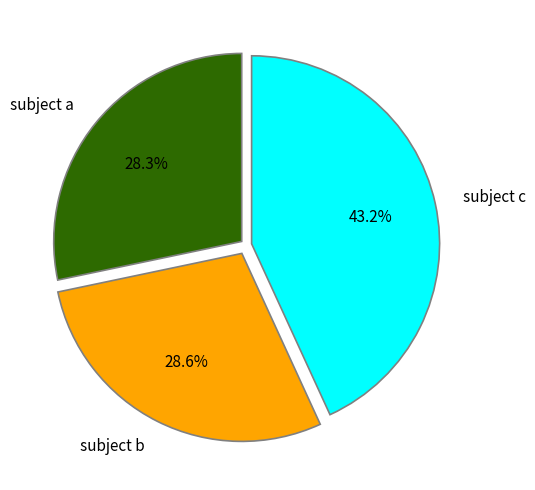

Does subject a account for over 50% of the chart?

No